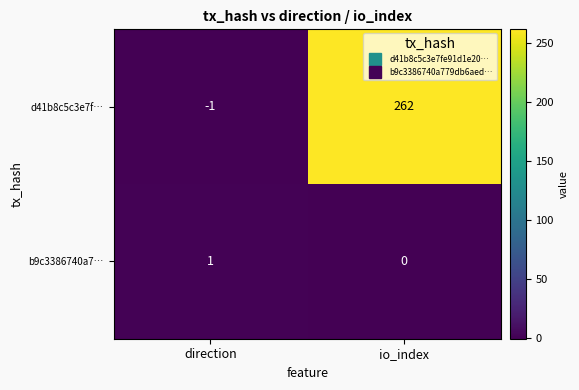

Which series has the widest spread of values?

d41b8c5c3e7f…